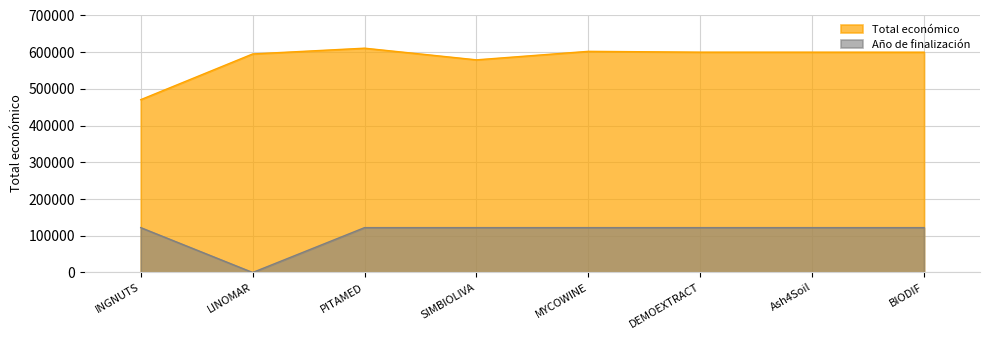

What value does the Total económico series have at DEMOEXTRACT?

600043.0